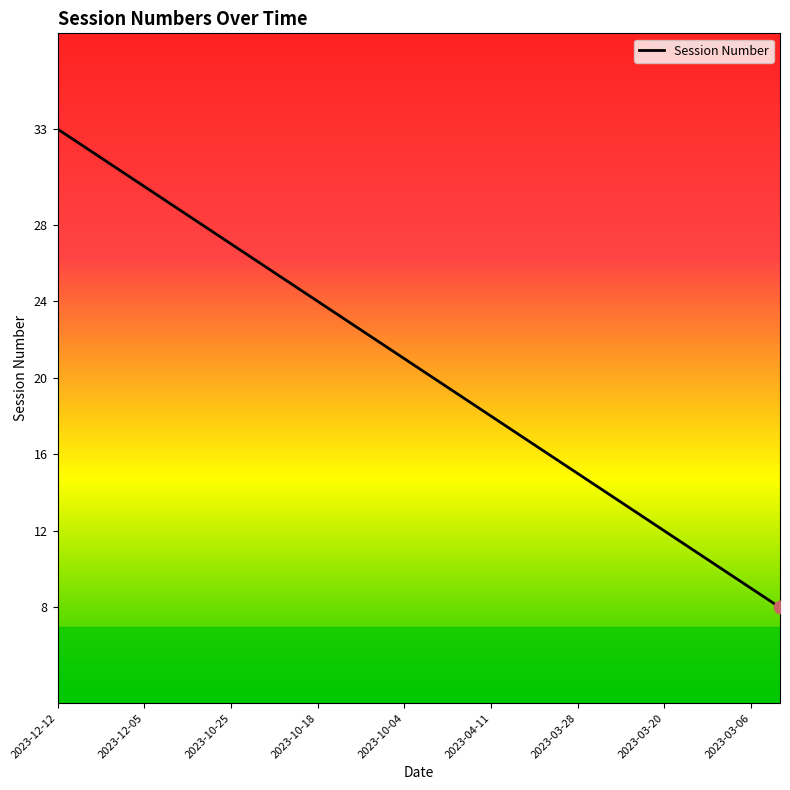

What is the greatest value displayed?

33